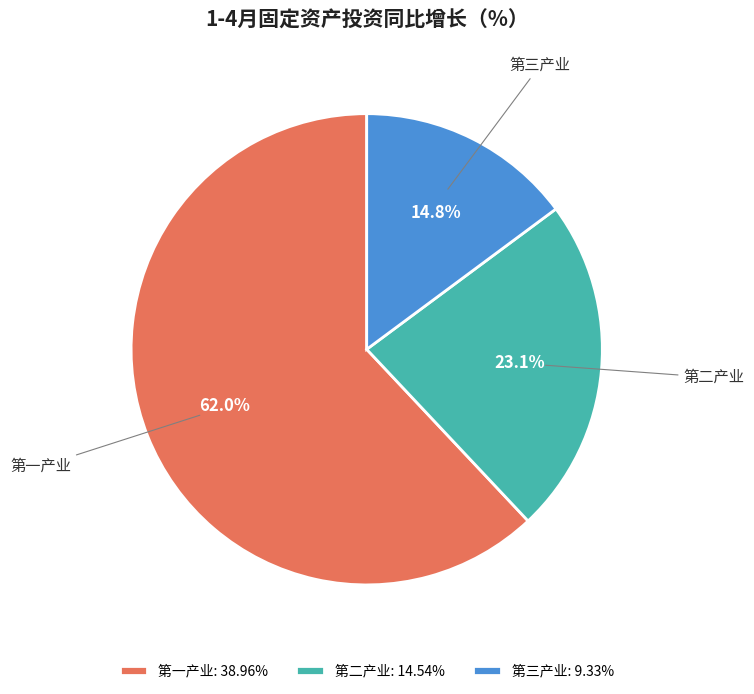

What portion of the pie excludes 第二产业?

76.9%